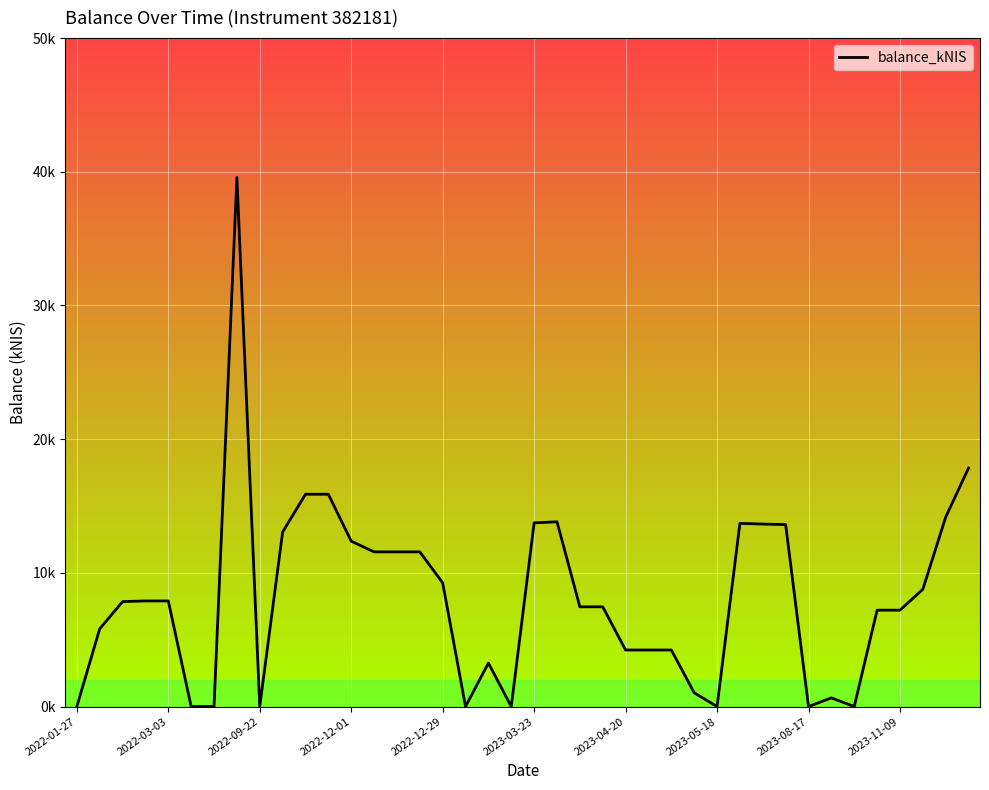

What is the difference between the maximum and minimum values?

39.6